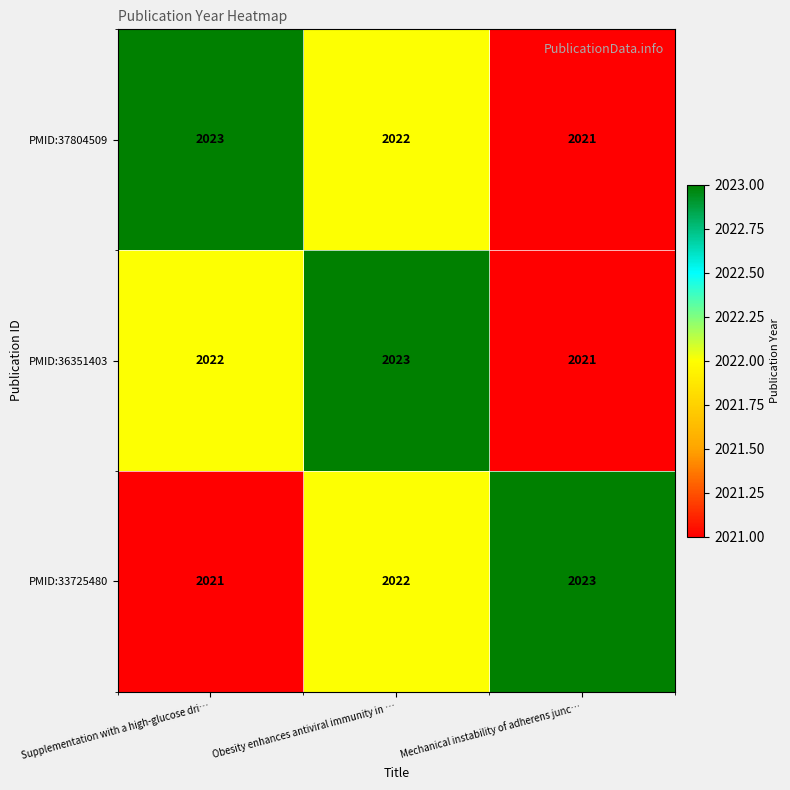

What is the average value of the PMID:33725480 series?

2022